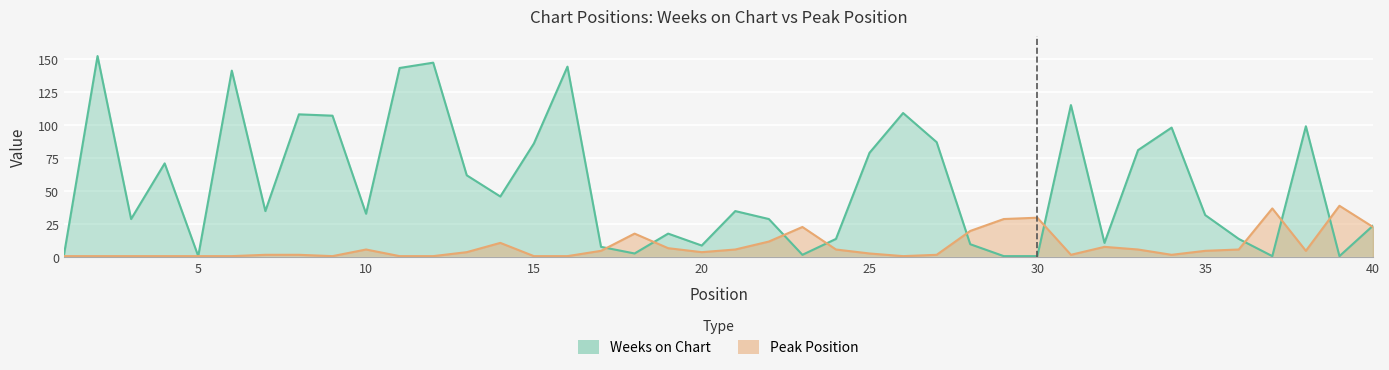

How many intersections are there between Weeks on Chart and Peak Position?

10